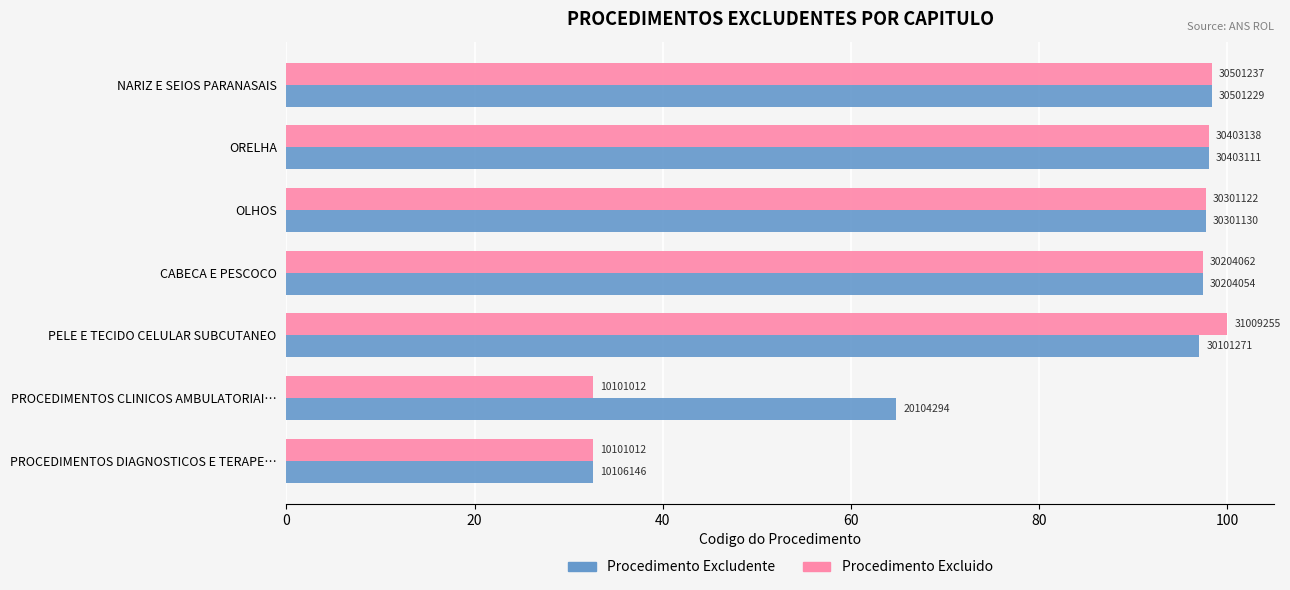

What is the difference between the maximum and minimum values in the Procedimento Excludente series?

65.8